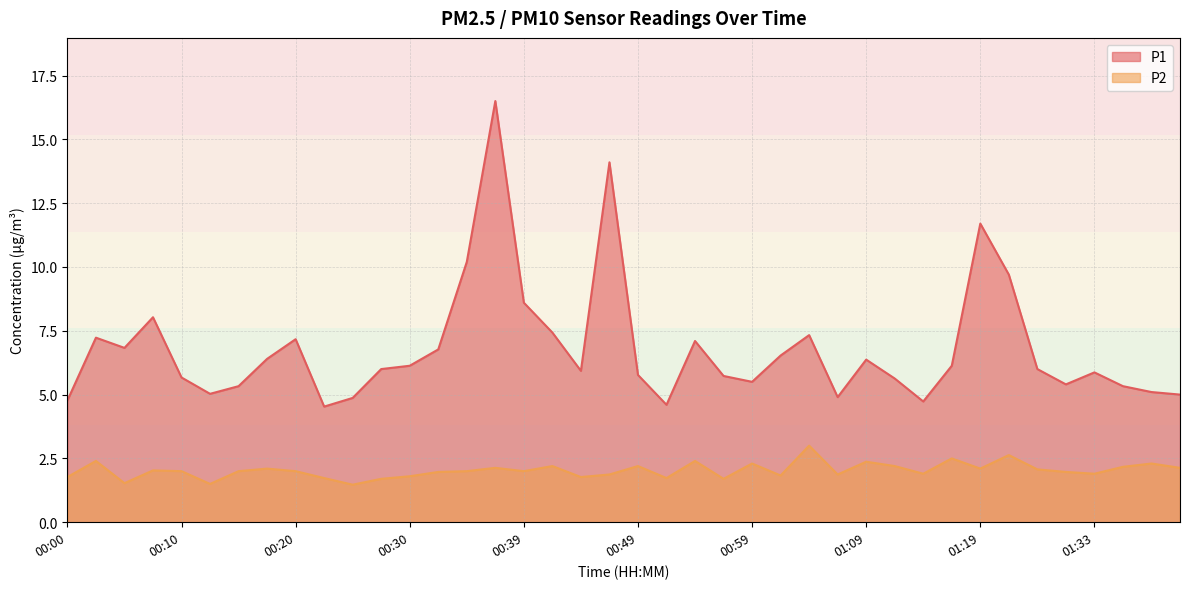

What is the maximum value for P2?

3.0